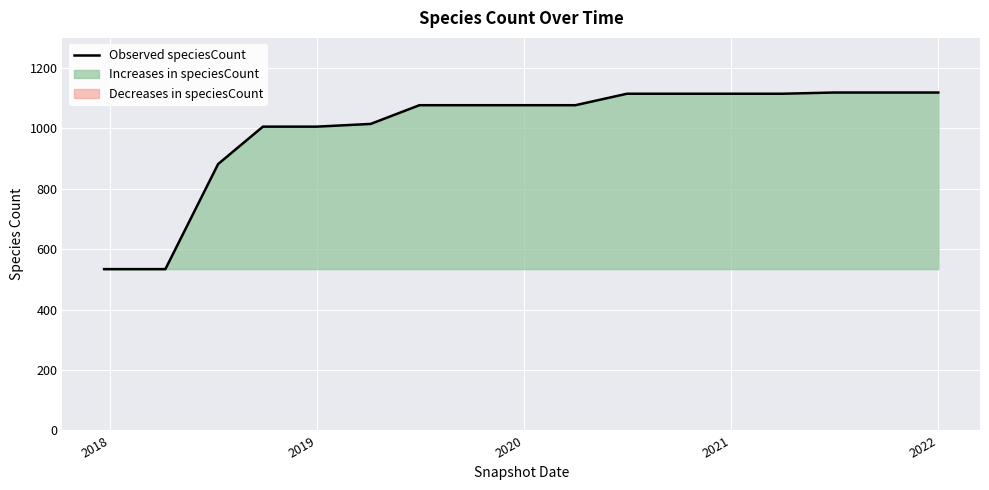

Is it true that Observed speciesCount equals 496 at 2021?

False